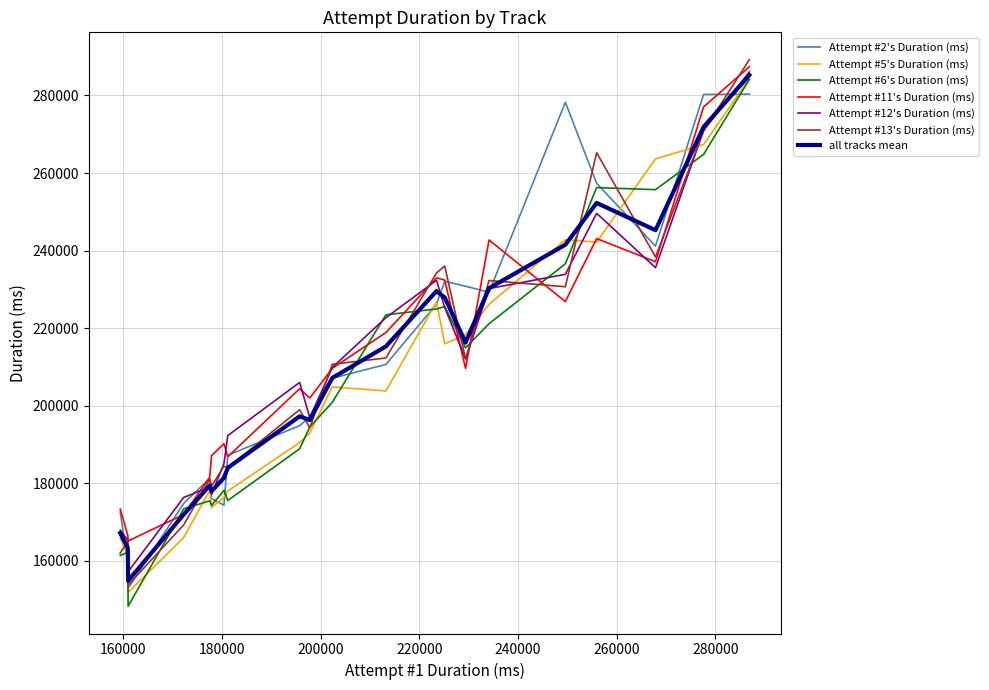

What is the highest value of the Attempt #5's Duration (ms) series?

284326.0